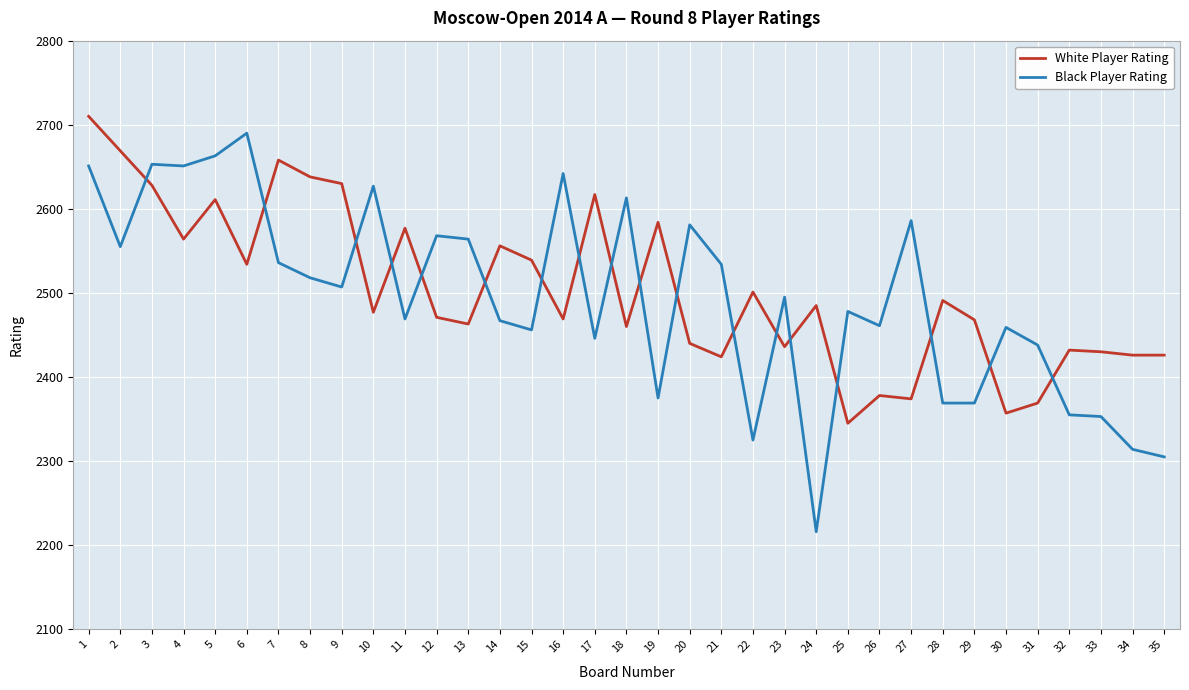

Which series has the largest total across all categories?

White Player Rating